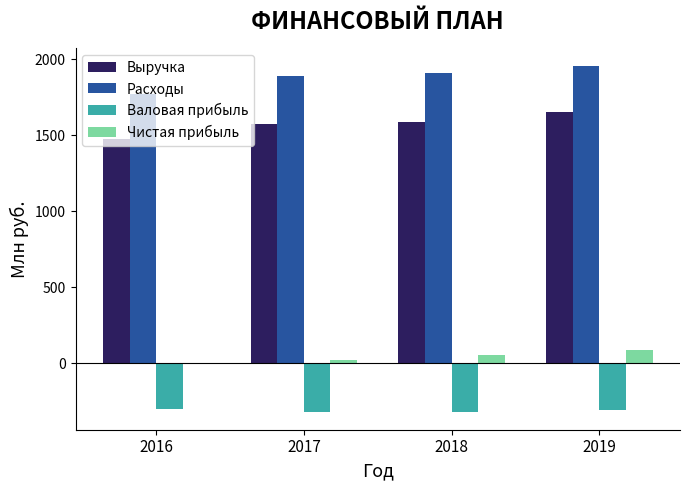

Which series changed the most between 2018 and 2019?

Выручка